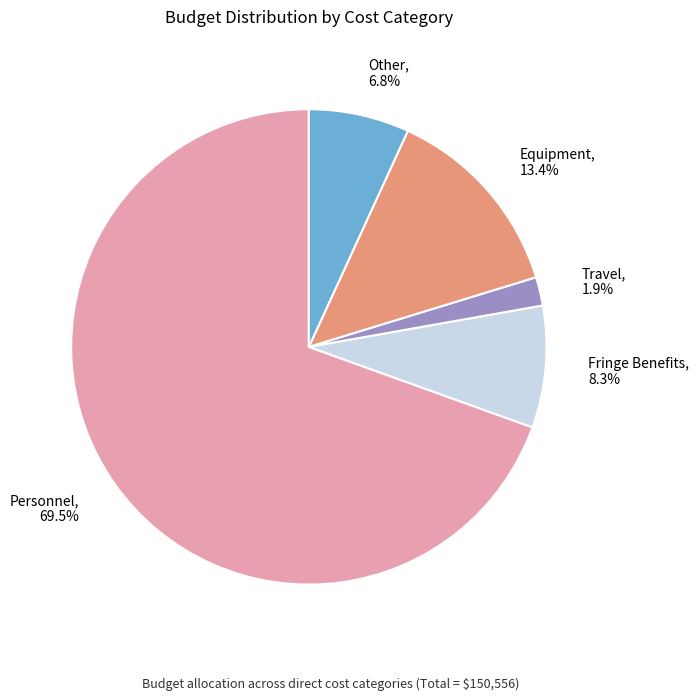

What percentage is the Equipment slice, to the nearest percent?

13%